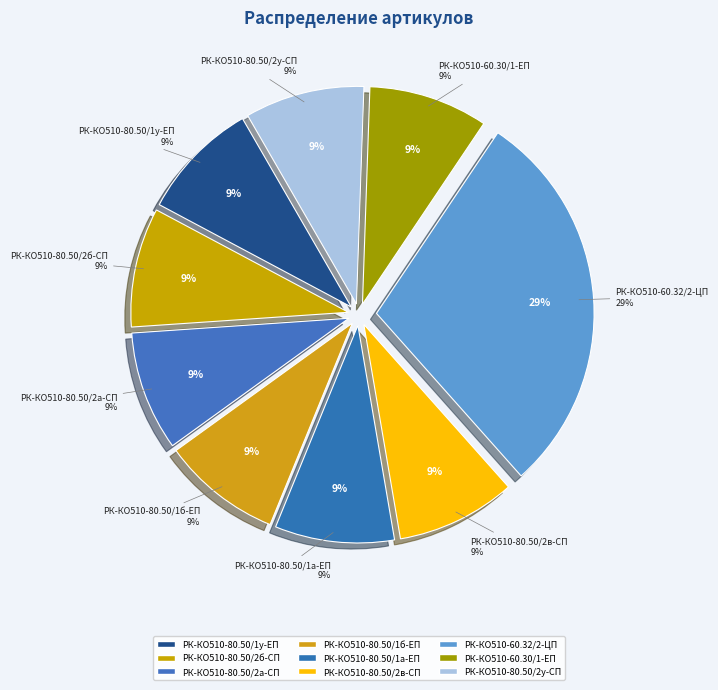

Count the number of slices in the pie.

9